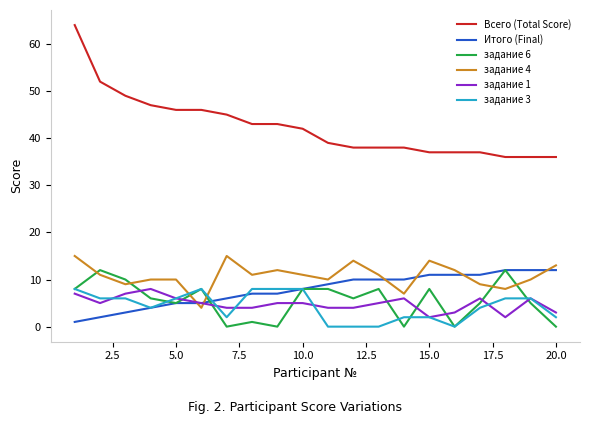

Which series has the largest range (max minus min)?

Всего (Total Score)